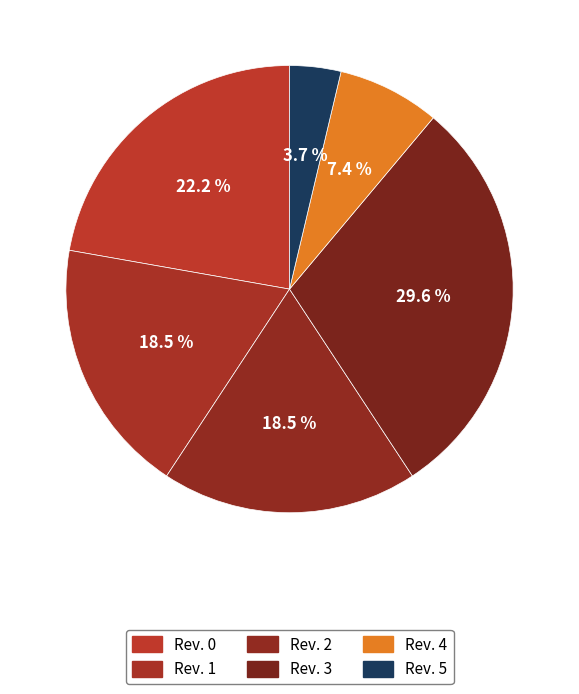

To the nearest percent, what is the difference between the Rev. 1 and Rev. 4 slice percentages?

11%